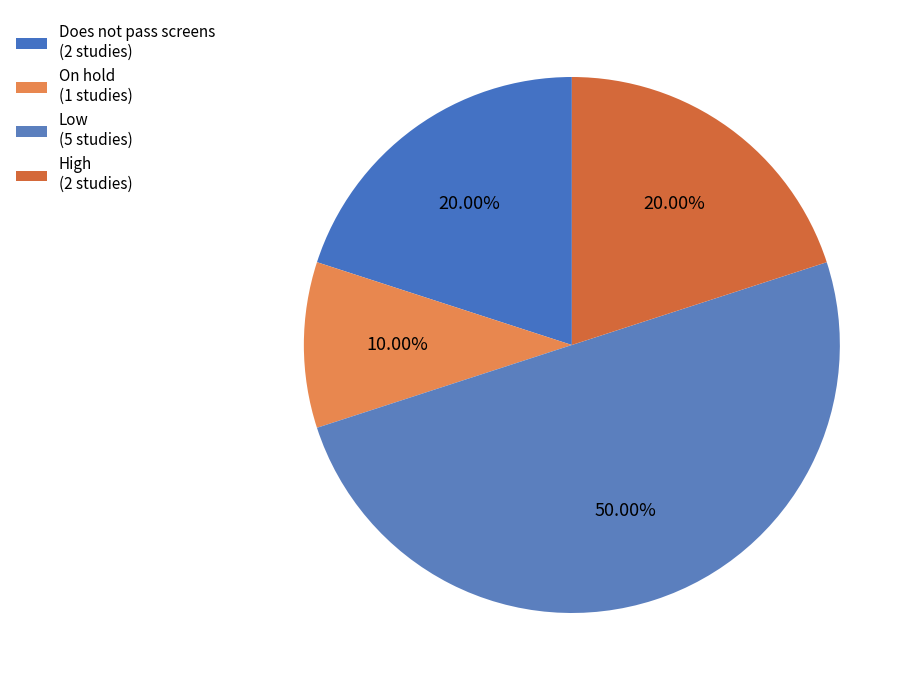

Combined, do On hold and Does not pass screens account for over 50%?

No